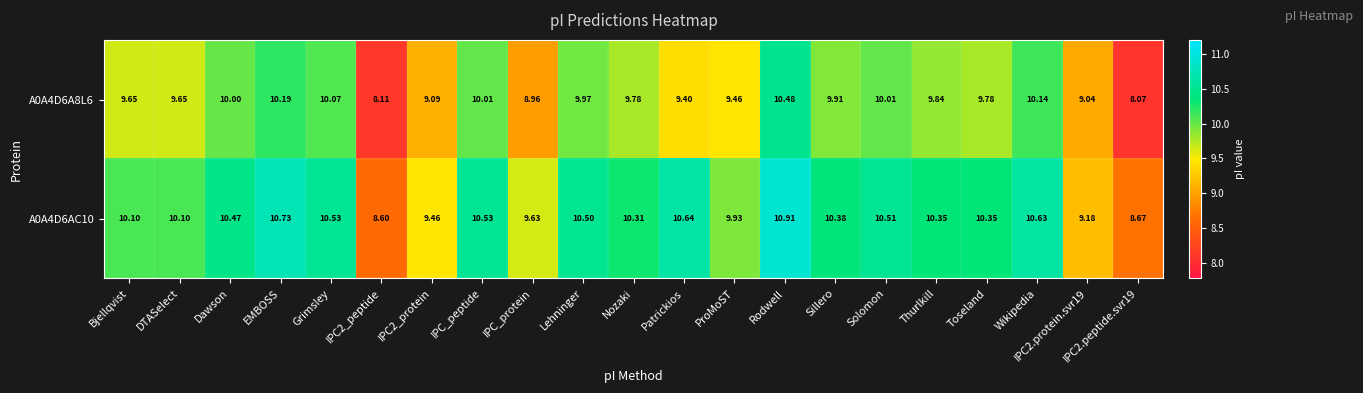

Which category has the highest value in the A0A4D6A8L6 series?

Rodwell